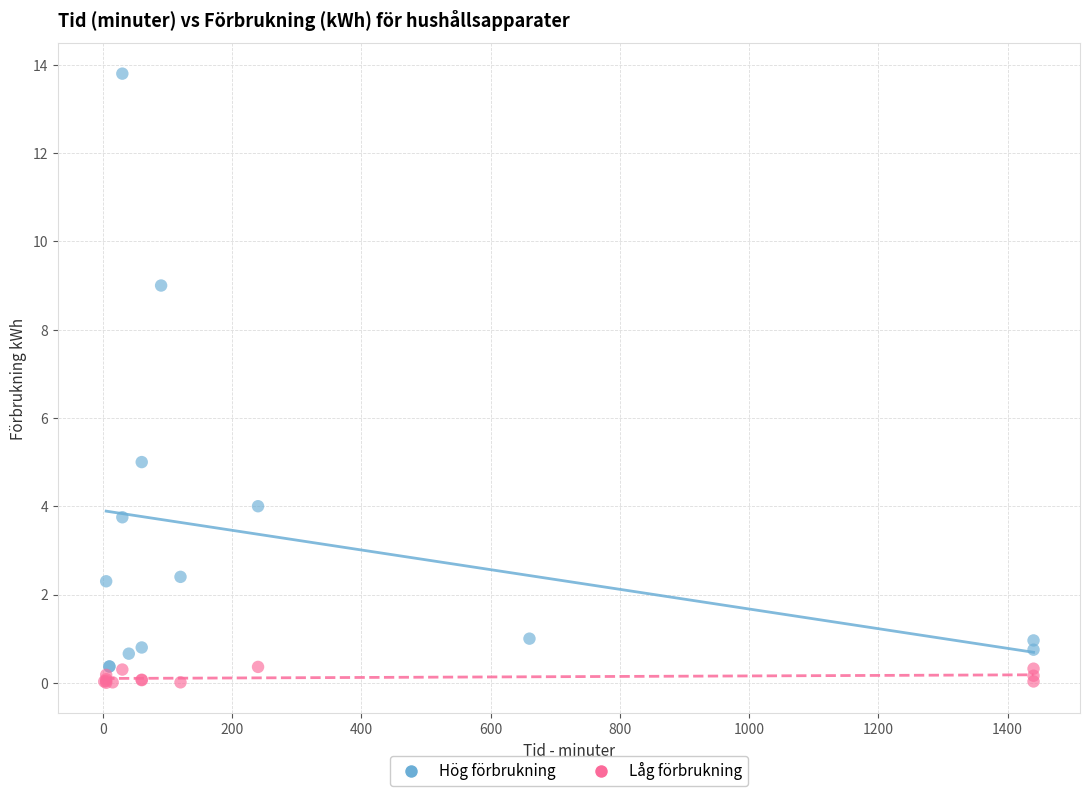

Which series contains the highest Y value?

Hög förbrukning